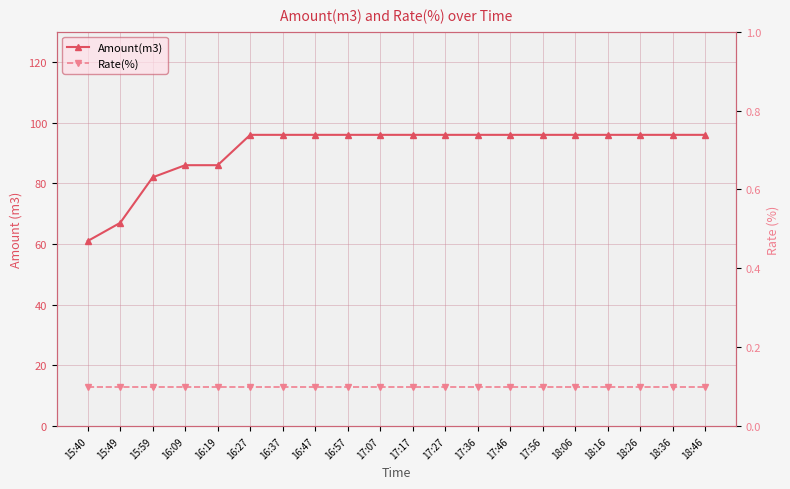

True or false: Amount(m3) and Rate(%) cross at least once.

False